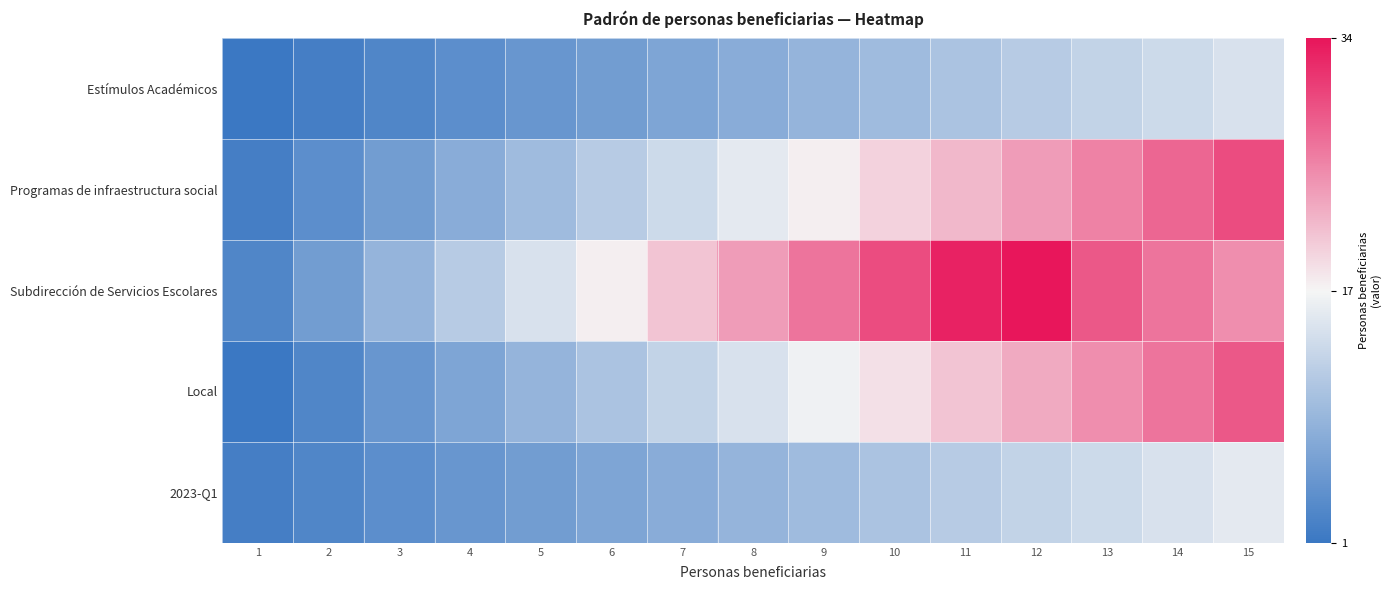

At which category is the sum across all series the highest?

15